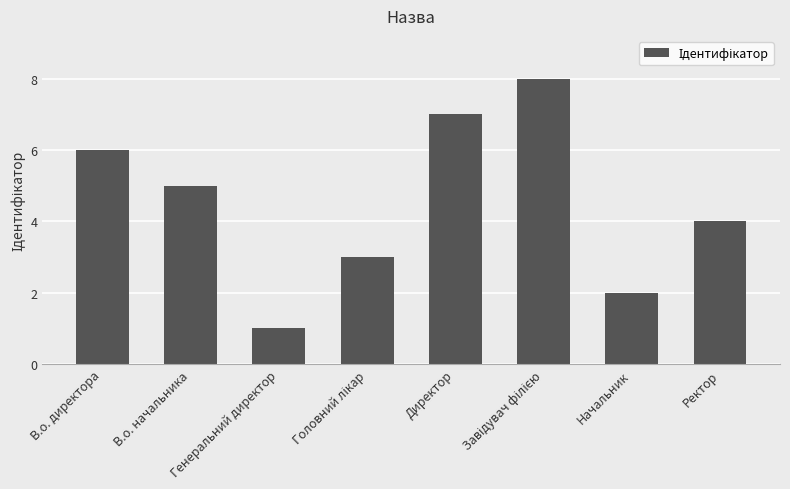

What position from the right is Начальник?

2